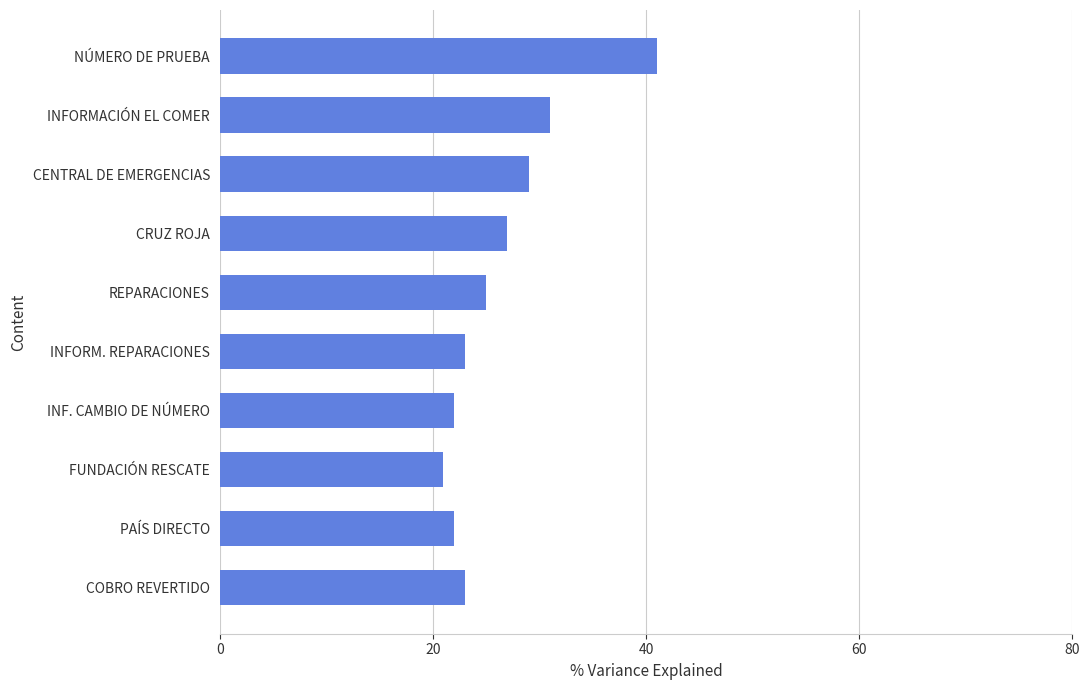

What is the average value?

26